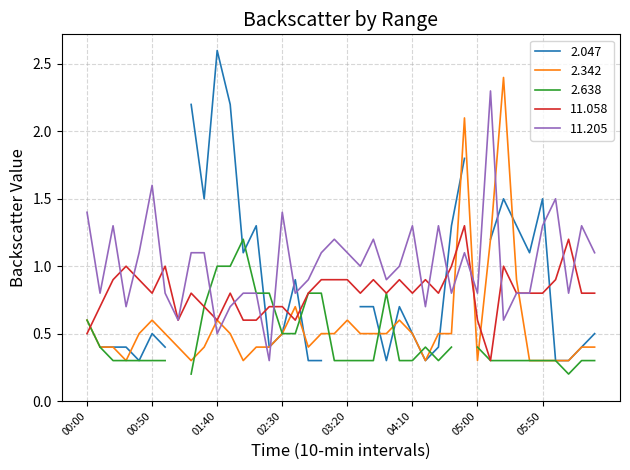

The 11.205 series shows 1.1 at 00:10. True or false?

False